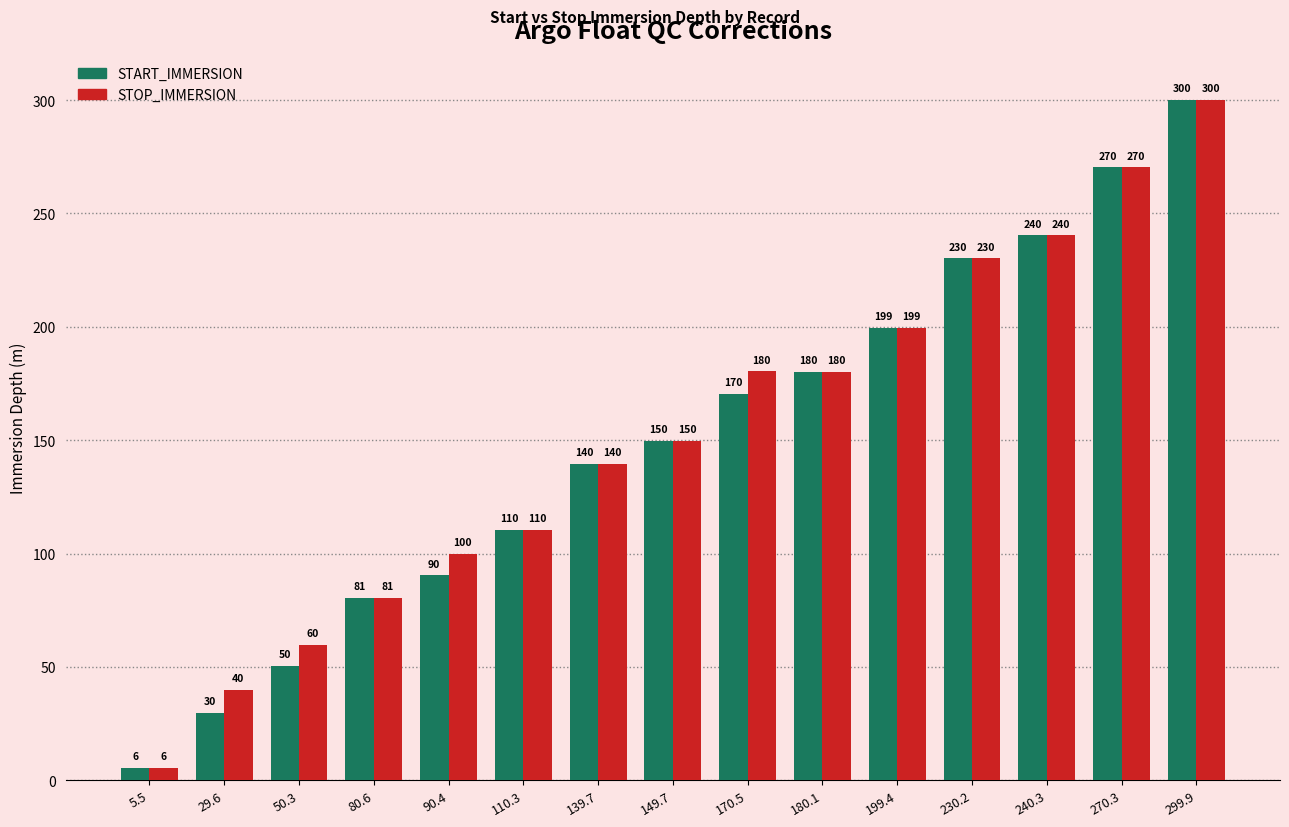

The STOP_IMMERSION series shows 55.2 at 29.6. True or false?

False